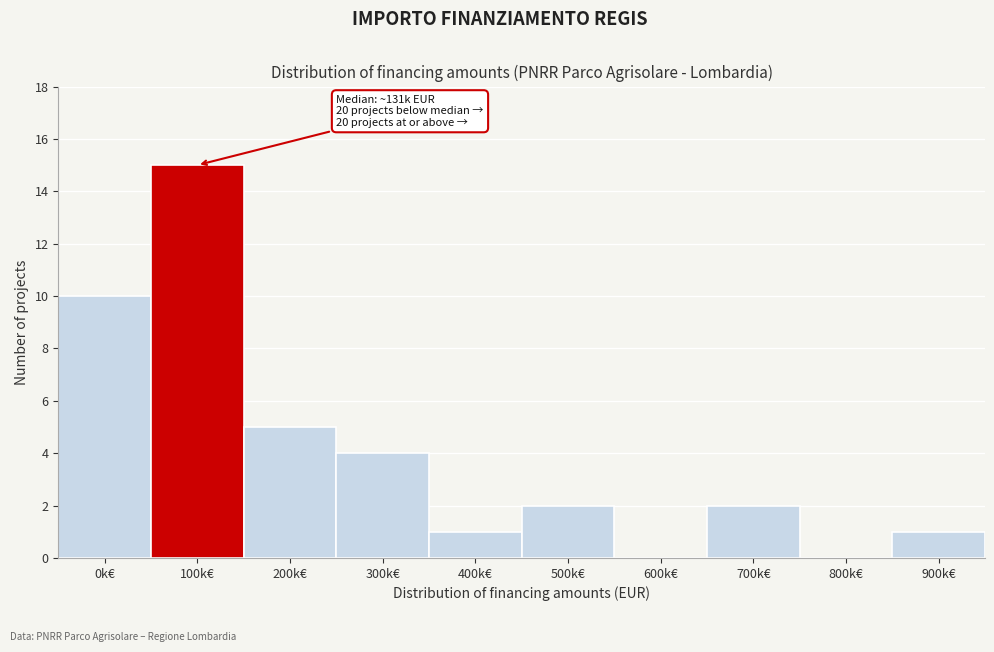

Reading left to right, what are all the values shown in this chart?

0k€=10	100k€=15	200k€=5	300k€=4	400k€=1	500k€=2	600k€=0	700k€=2	800k€=0	900k€=1